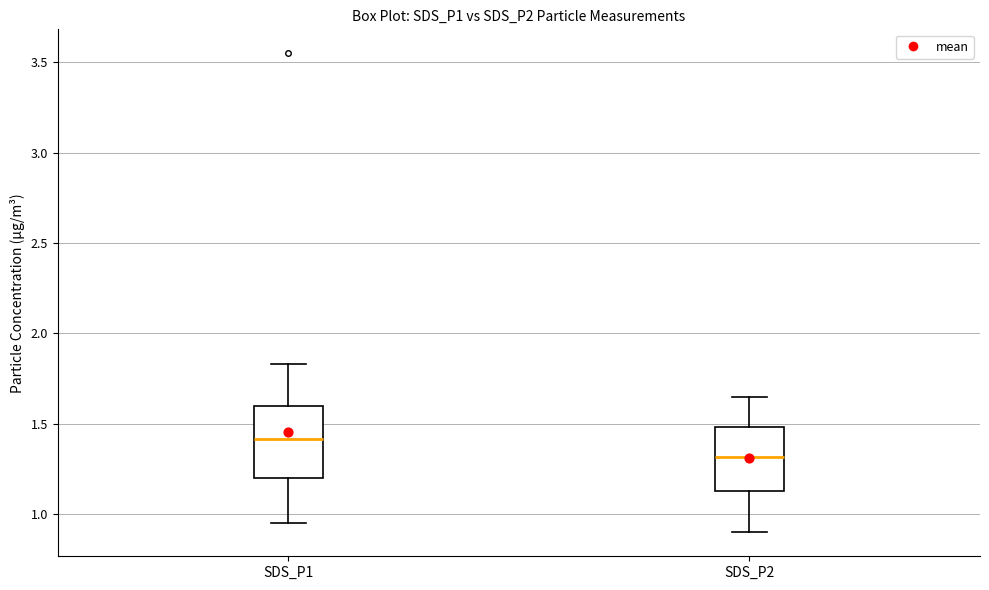

Reading left to right, read every box against the y-axis: the position of its median line, the range the box covers, and the ends of its whiskers. The values are not printed on the chart, so give them approximately, as read against the axis.

SDS_P1: median 1.40, box 1.20 to 1.60, whiskers 0.95 to 1.85
SDS_P2: median 1.30, box 1.15 to 1.50, whiskers 0.90 to 1.65